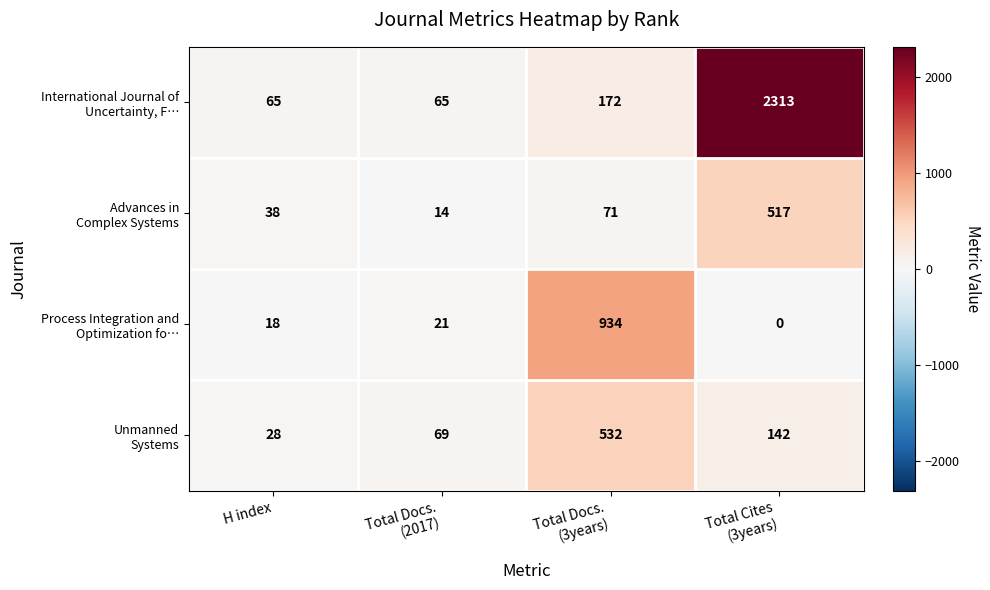

What is the total value across all series at H index?

149